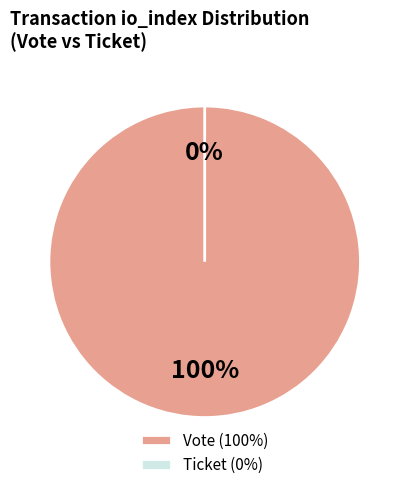

Combined, what portion of the pie is Ticket (io_index=0) and Vote (io_index=1)?

100.0%